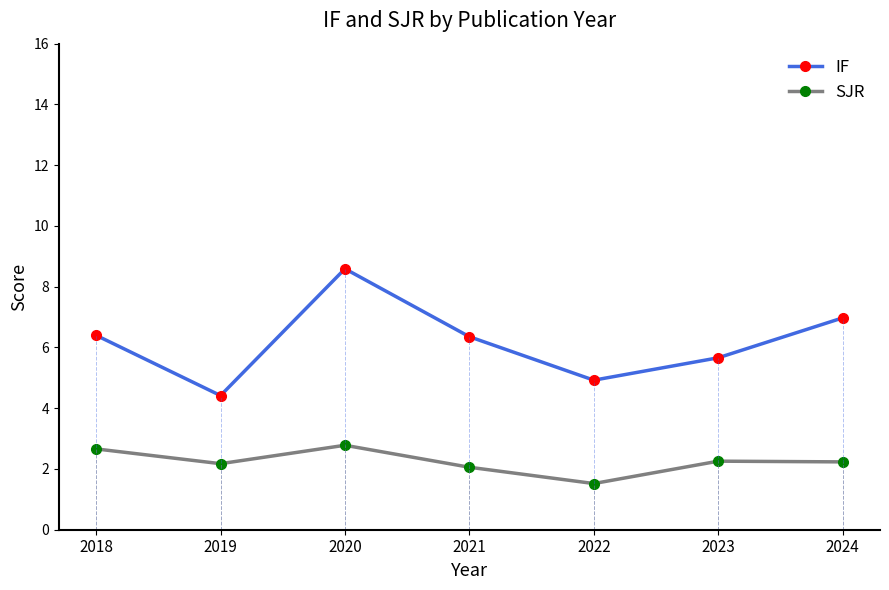

Is it true that SJR equals 2.1 at 2021?

True